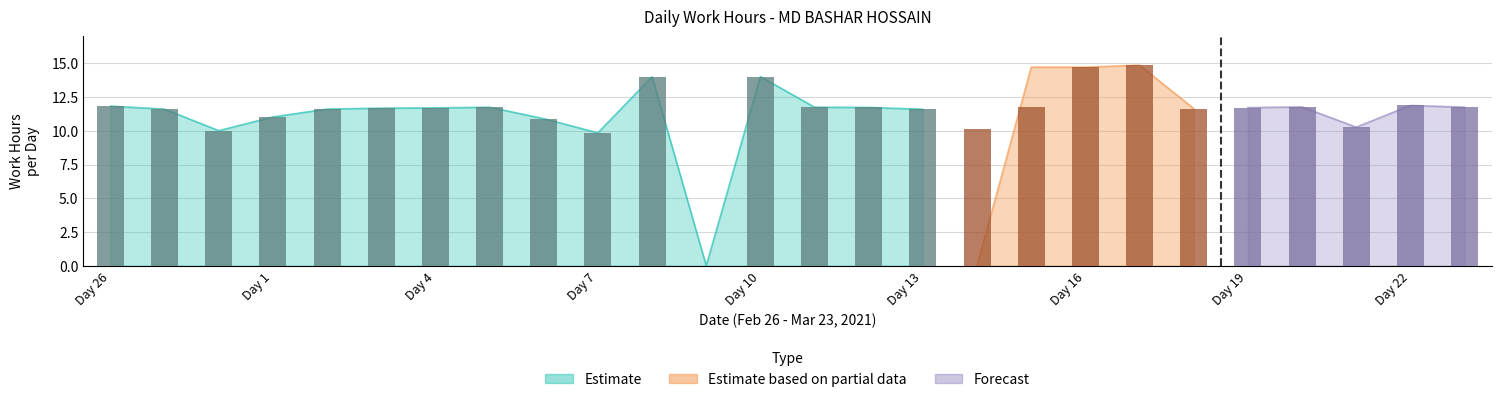

True or false: Estimate has a value of 10.1 at 16.

False